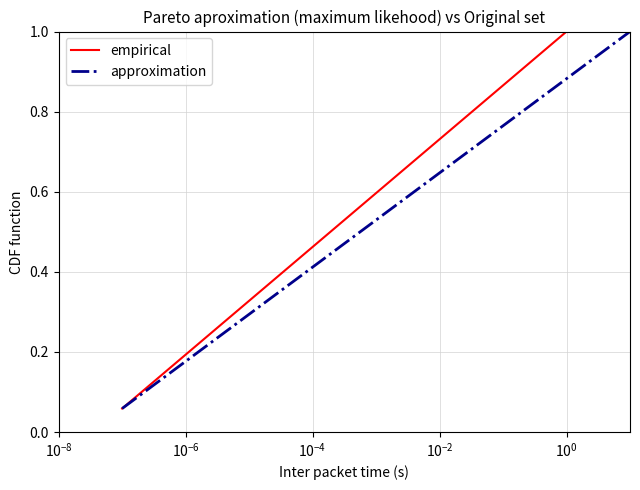

What is the highest value of the empirical series?

1.0